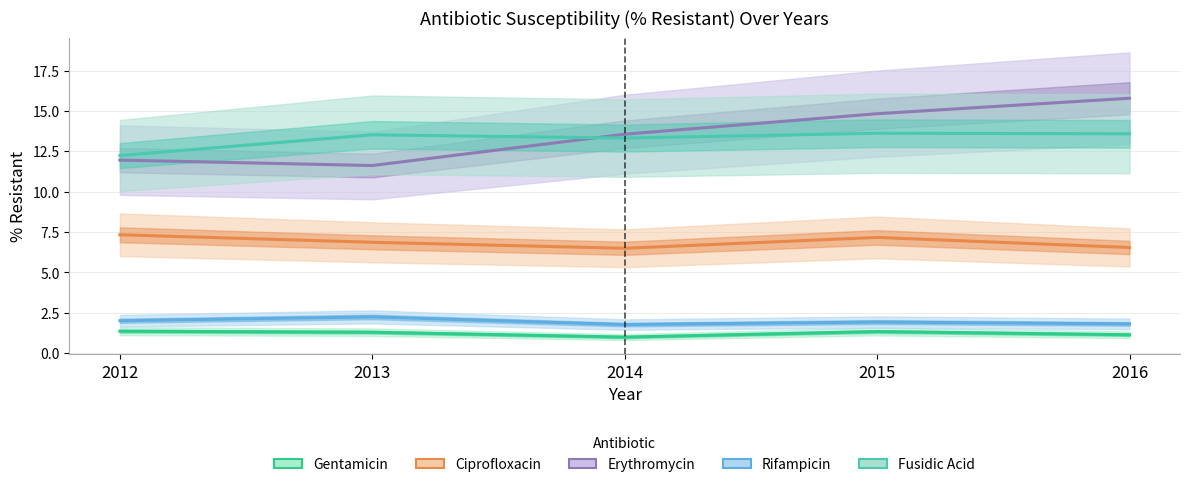

What is the sum of the Gentamicin values at 2013 and 2015?

2.6